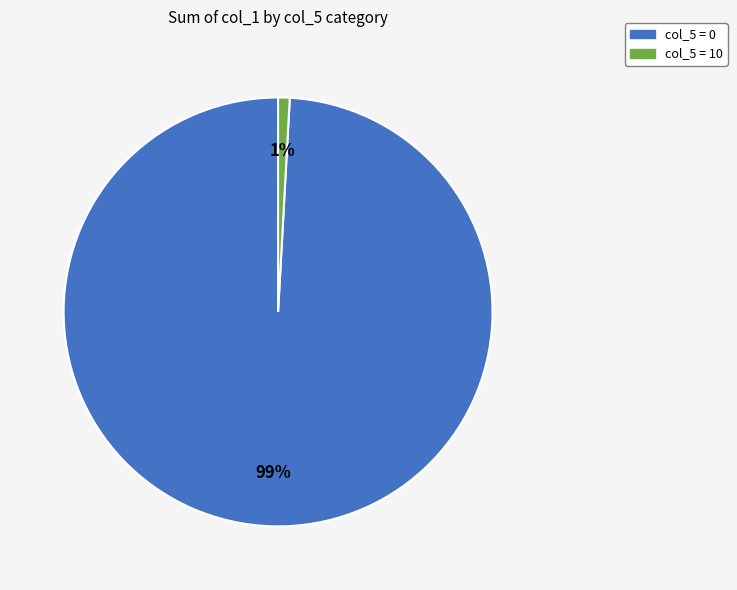

Is there a majority slice in this chart?

Yes